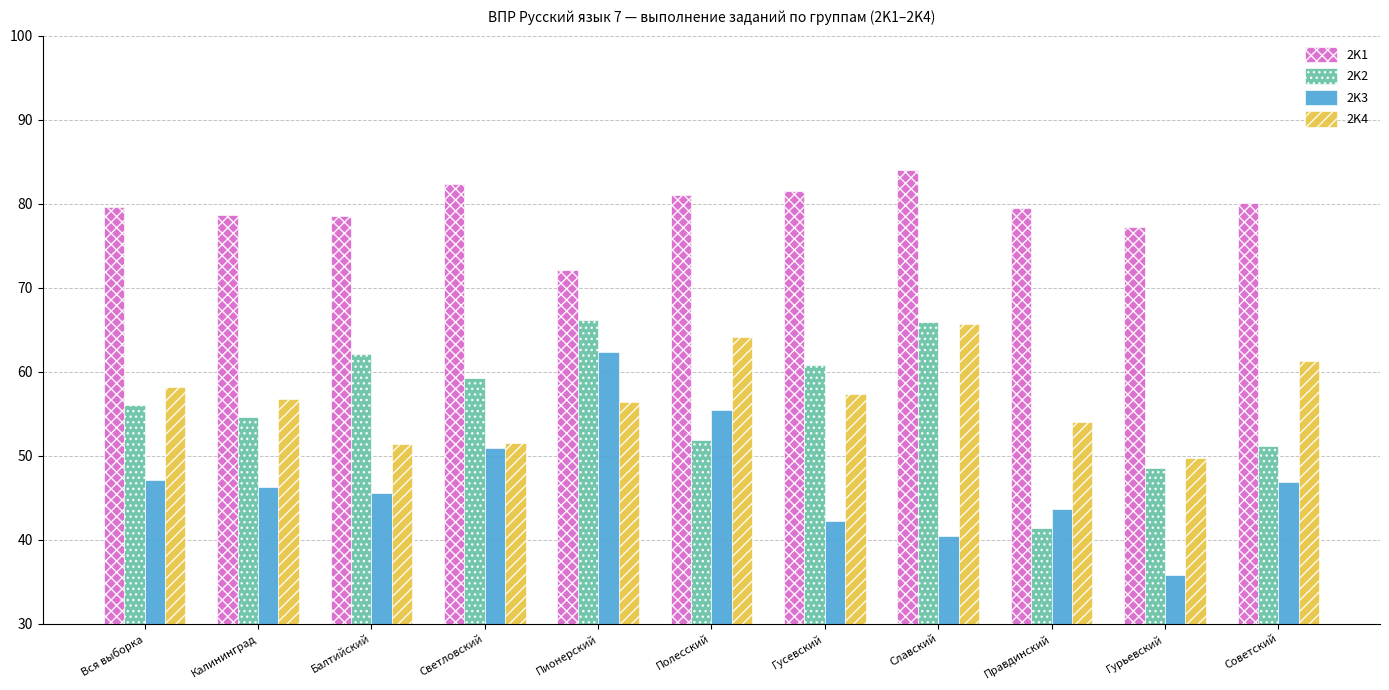

Which category has the highest value in the 2K3 series?

Пионерский